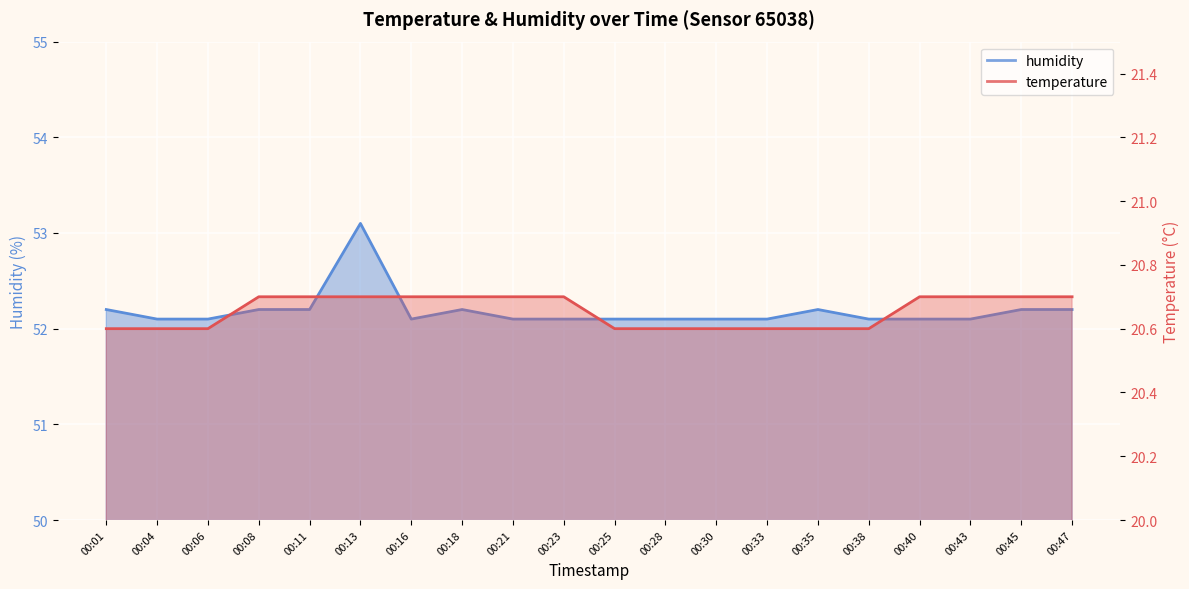

Reading left to right, what are all the values shown in this chart?

temperature: 20.6	20.6	20.6	20.7	20.7	20.7	20.7	20.7	20.7	20.7	20.6	20.6	20.6	20.6	20.6	20.6	20.7	20.7	20.7	20.7
humidity: 52.2	52.1	52.1	52.2	52.2	53.1	52.1	52.2	52.1	52.1	52.1	52.1	52.1	52.1	52.2	52.1	52.1	52.1	52.2	52.2